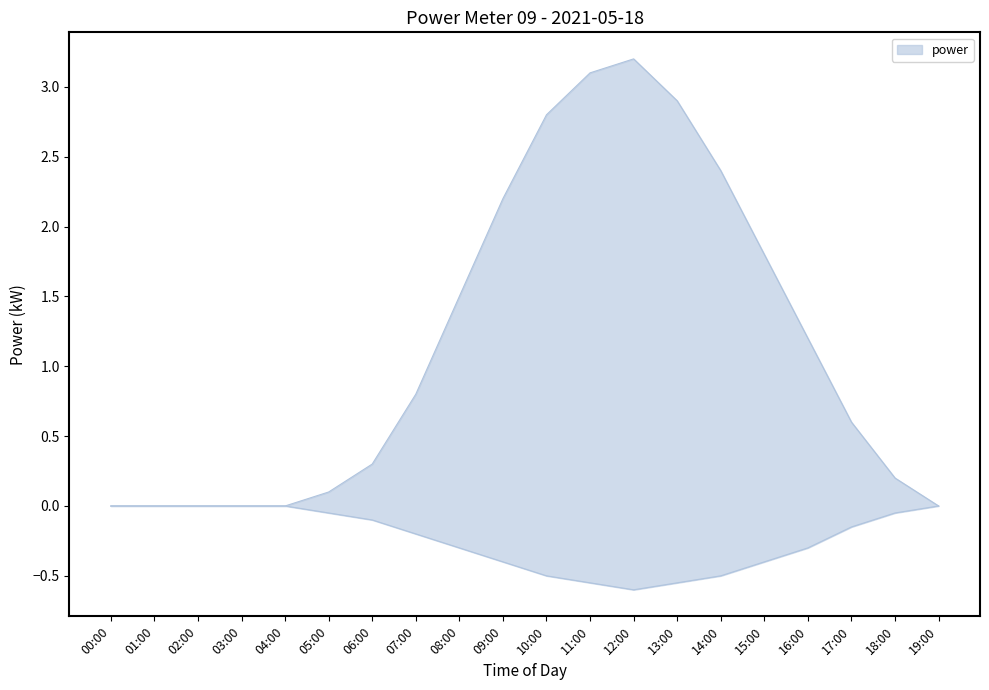

True or false: power_lower has more than 2 points higher than both neighbors.

False